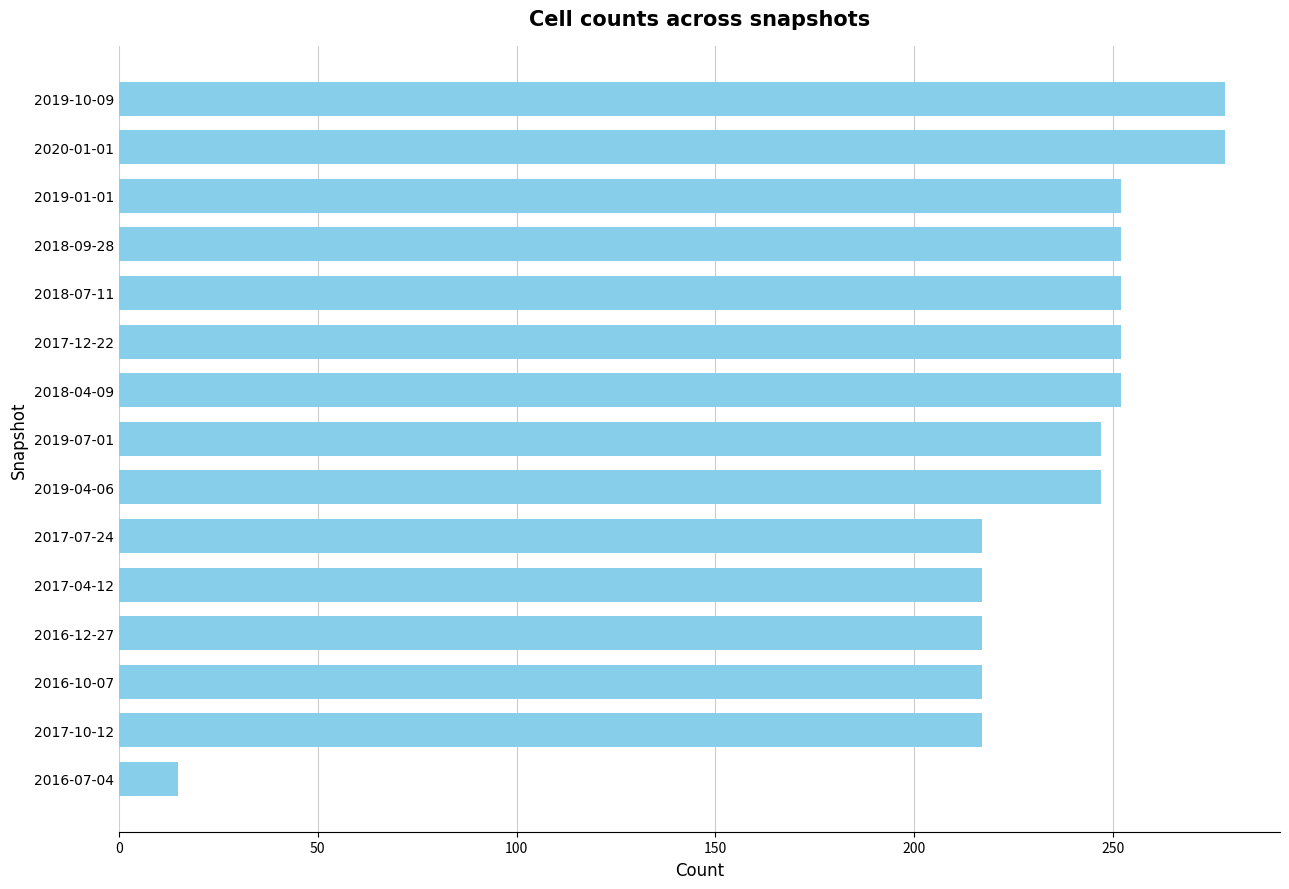

How many bars are there in total?

15